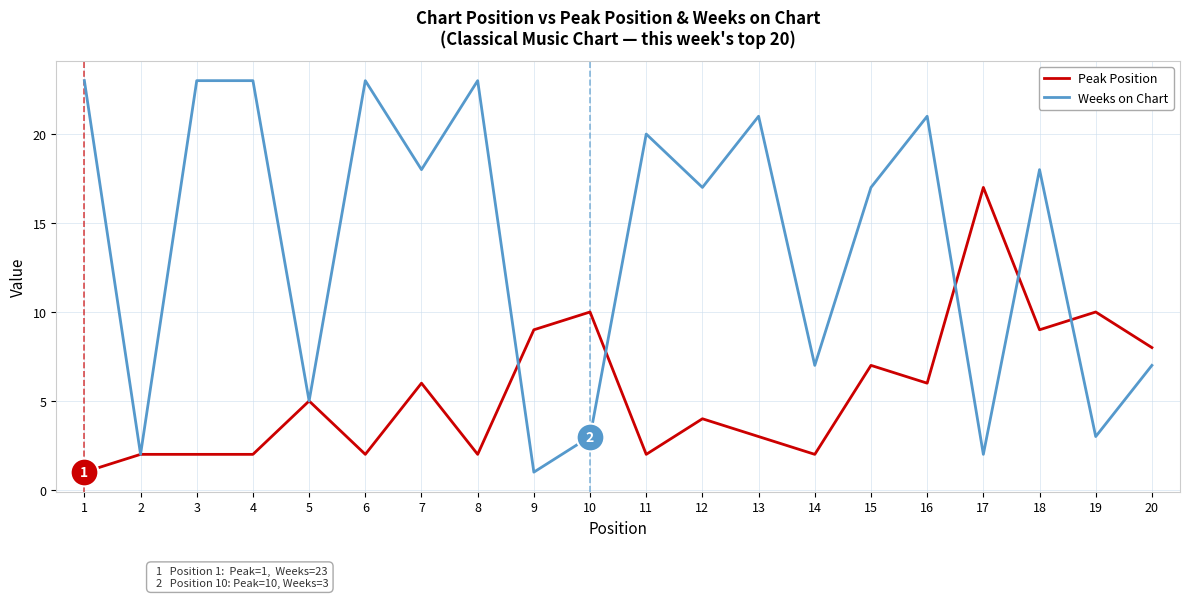

What is the difference between the highest and lowest values at 11?

18